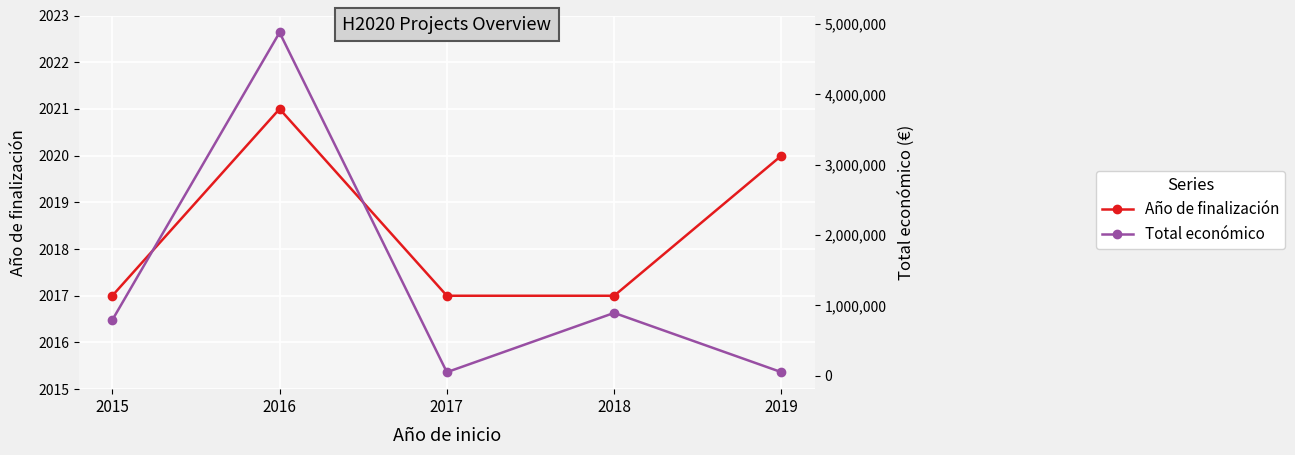

Rank the series by their maximum value, from highest to lowest.

Total económico, Año de finalización